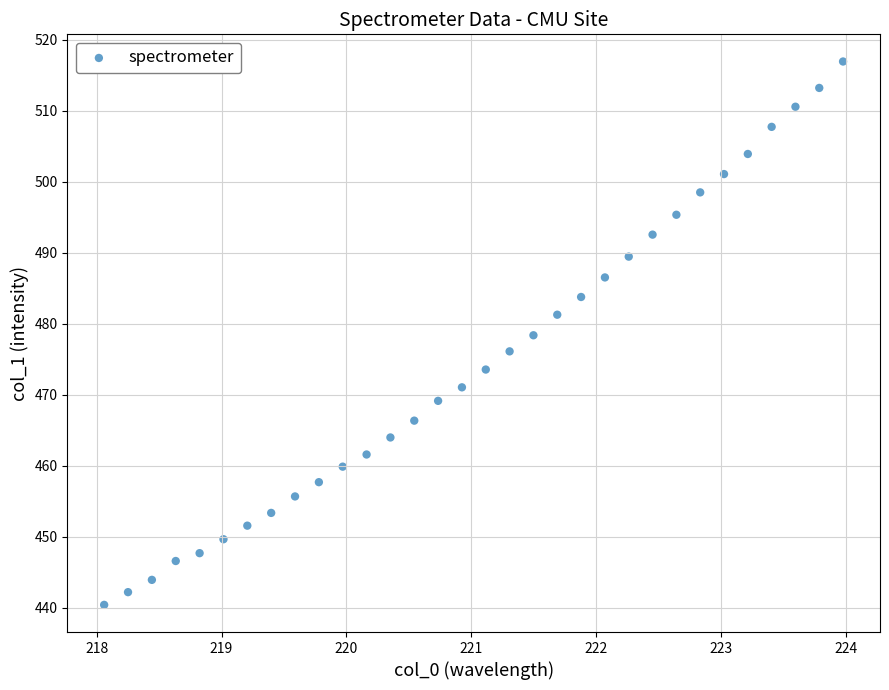

What is the range of Y values (max minus min)?

76.5